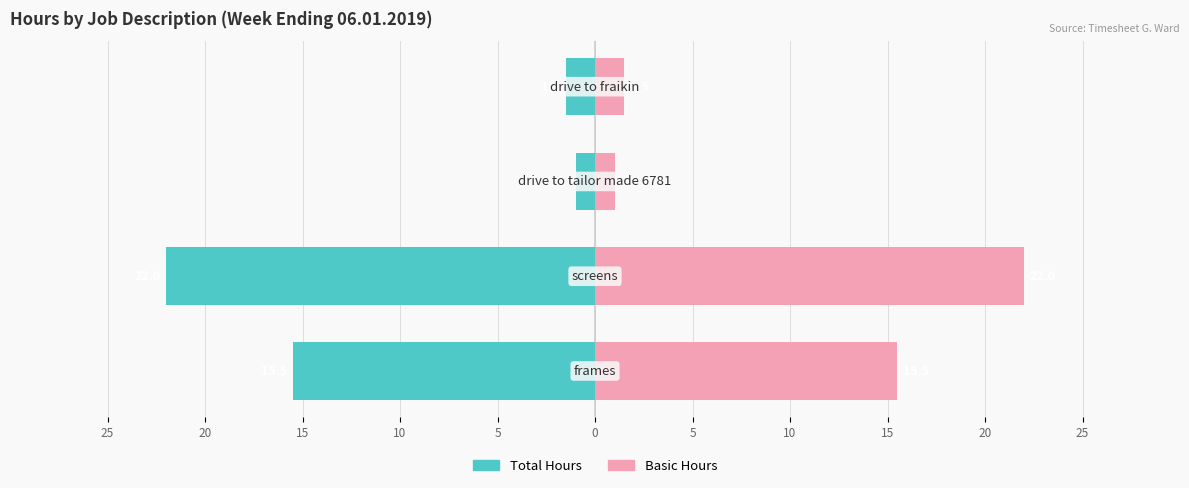

Rank the series by their maximum value, from lowest to highest.

Total Hours, Basic Hours